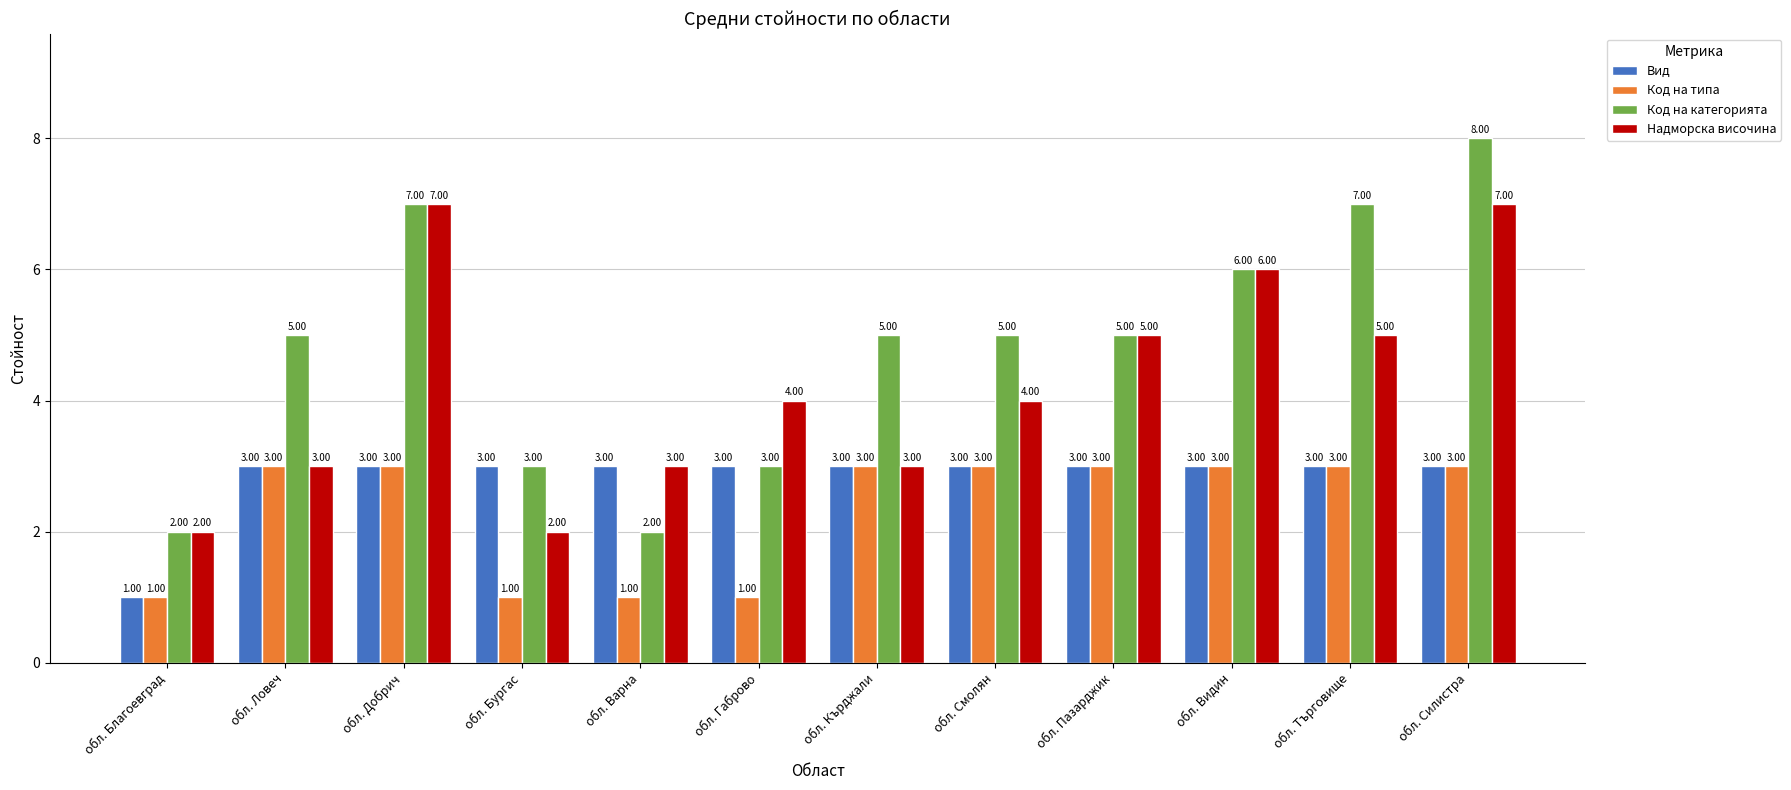

Are the bars horizontal?

No